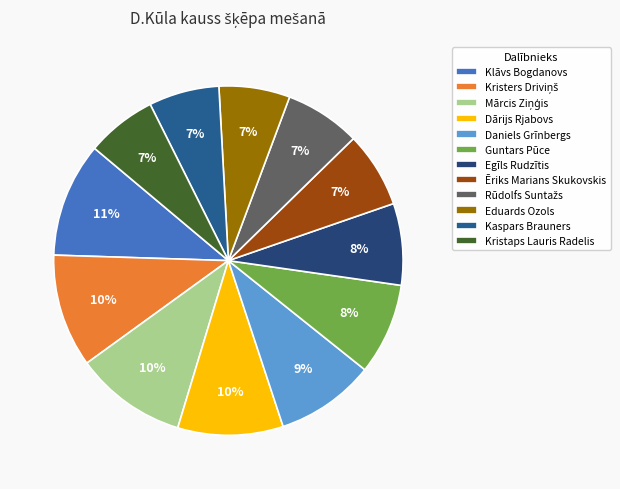

Does Daniels Grīnbergs account for over 50% of the chart?

No